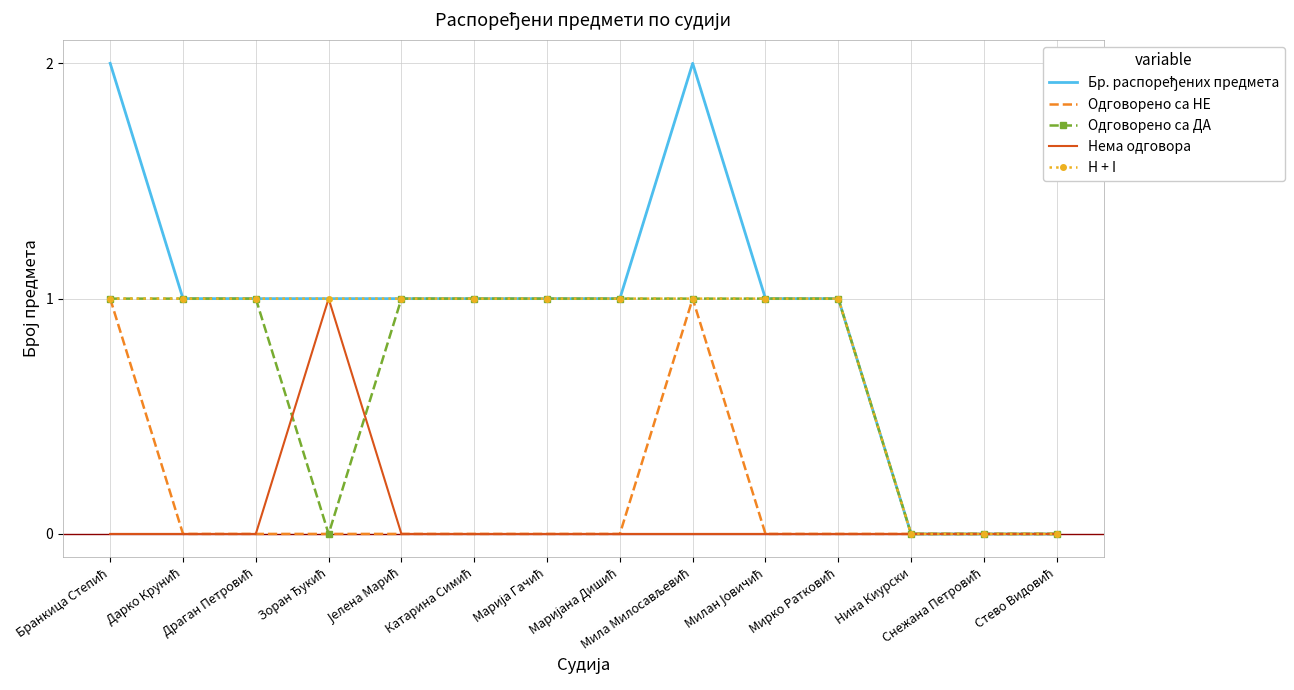

Which series changed the most between Снежана Петровић and Стево Видовић?

Бр. распоређених предмета